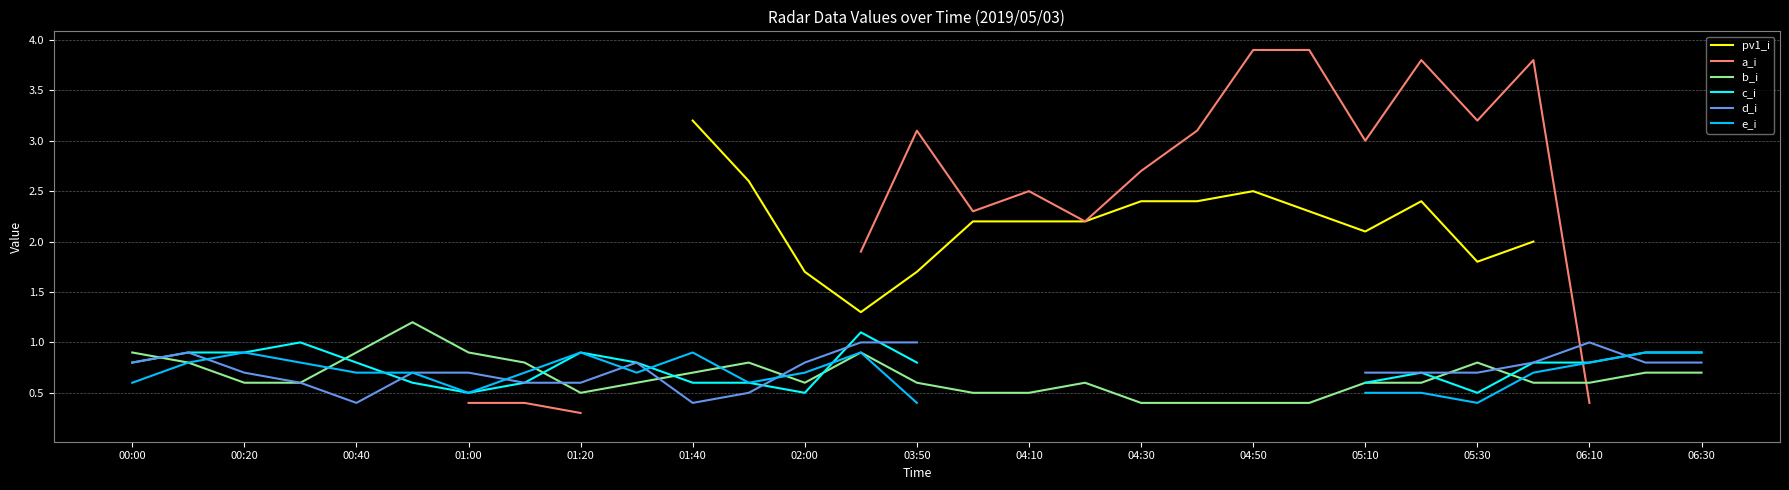

The b_i series shows 0.6 at 00:20. True or false?

True